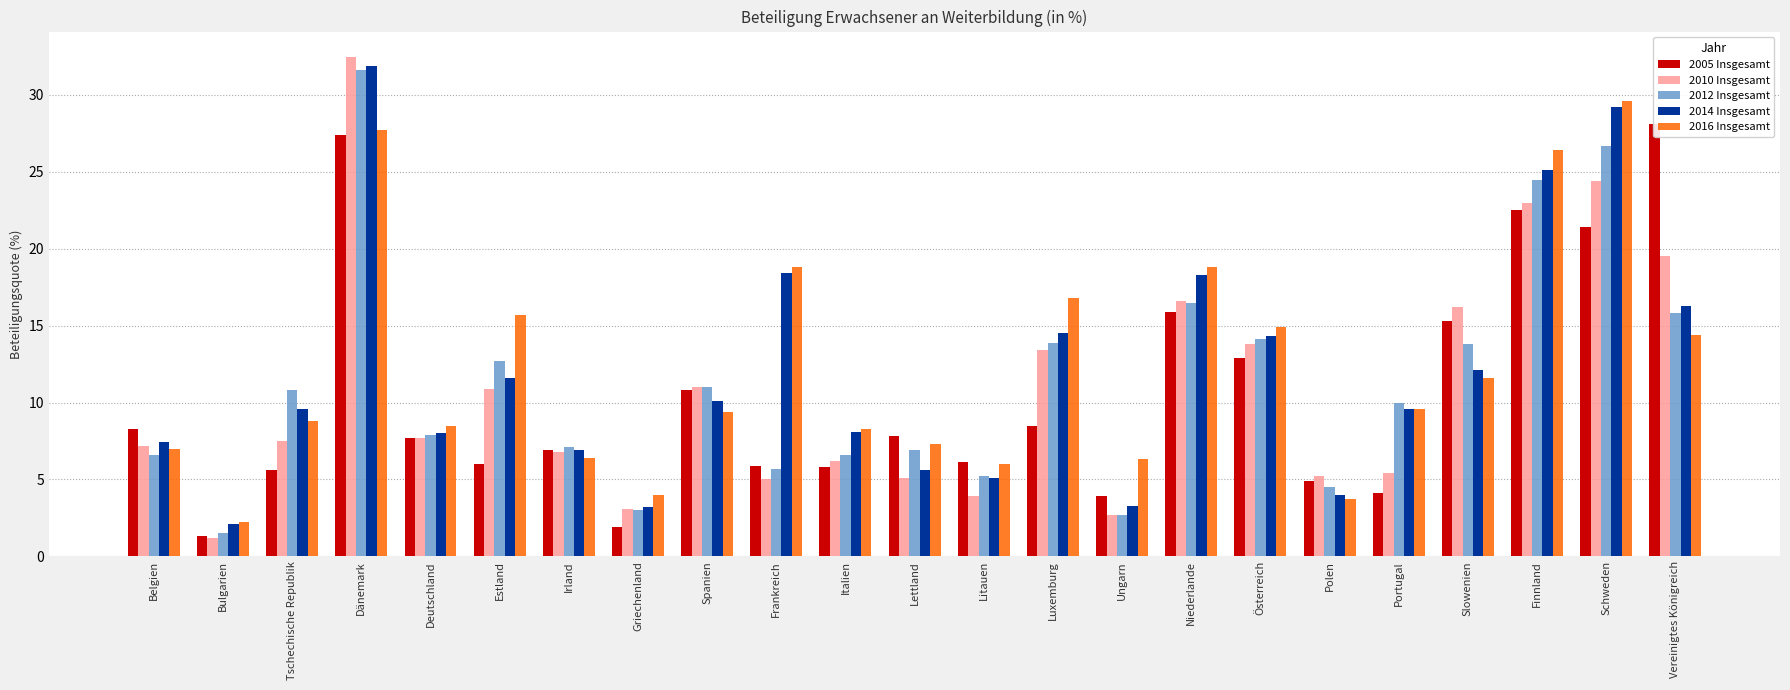

List the series in order of their overall mean, highest first.

2016 Insgesamt, 2014 Insgesamt, 2012 Insgesamt, 2010 Insgesamt, 2005 Insgesamt